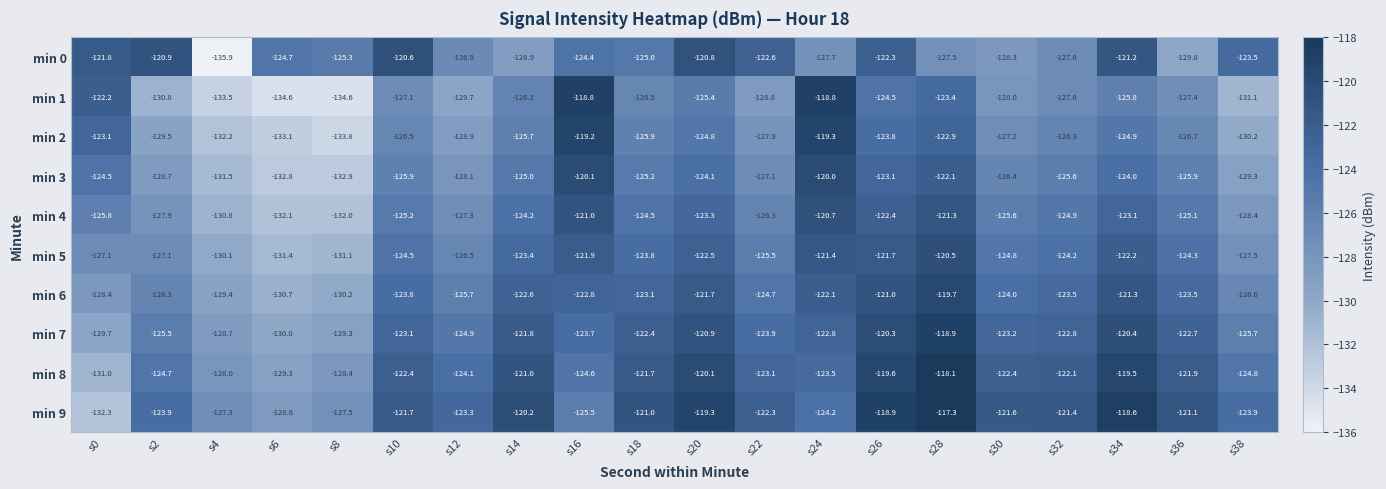

Which series has the largest total across all categories?

min 9